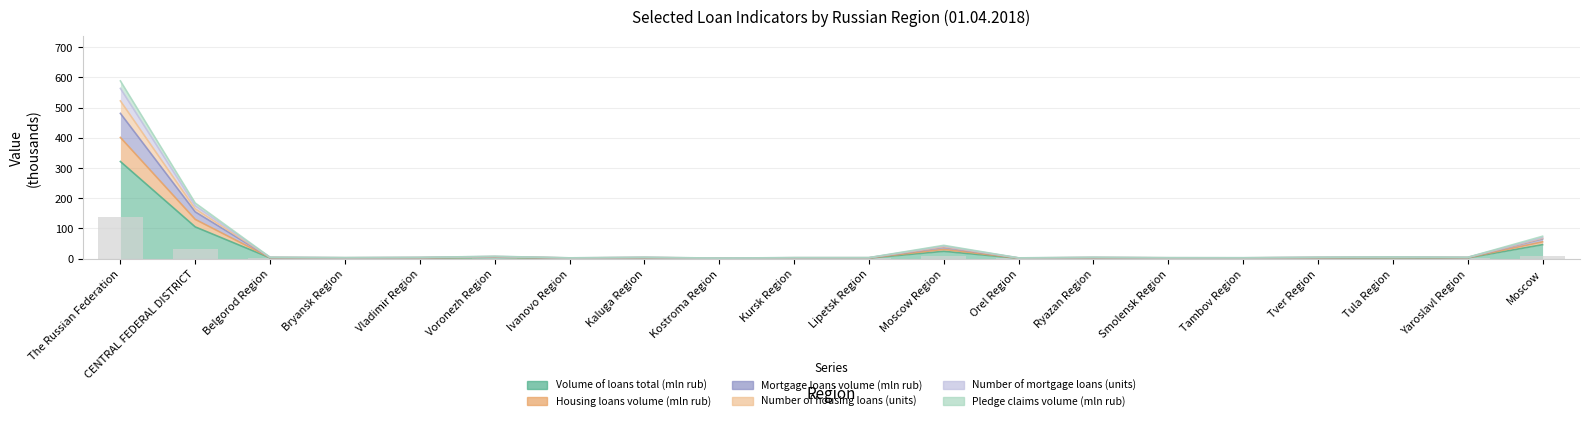

The value of Housing loans volume (mln rub) at Smolensk Region is 1.7. True or false?

False